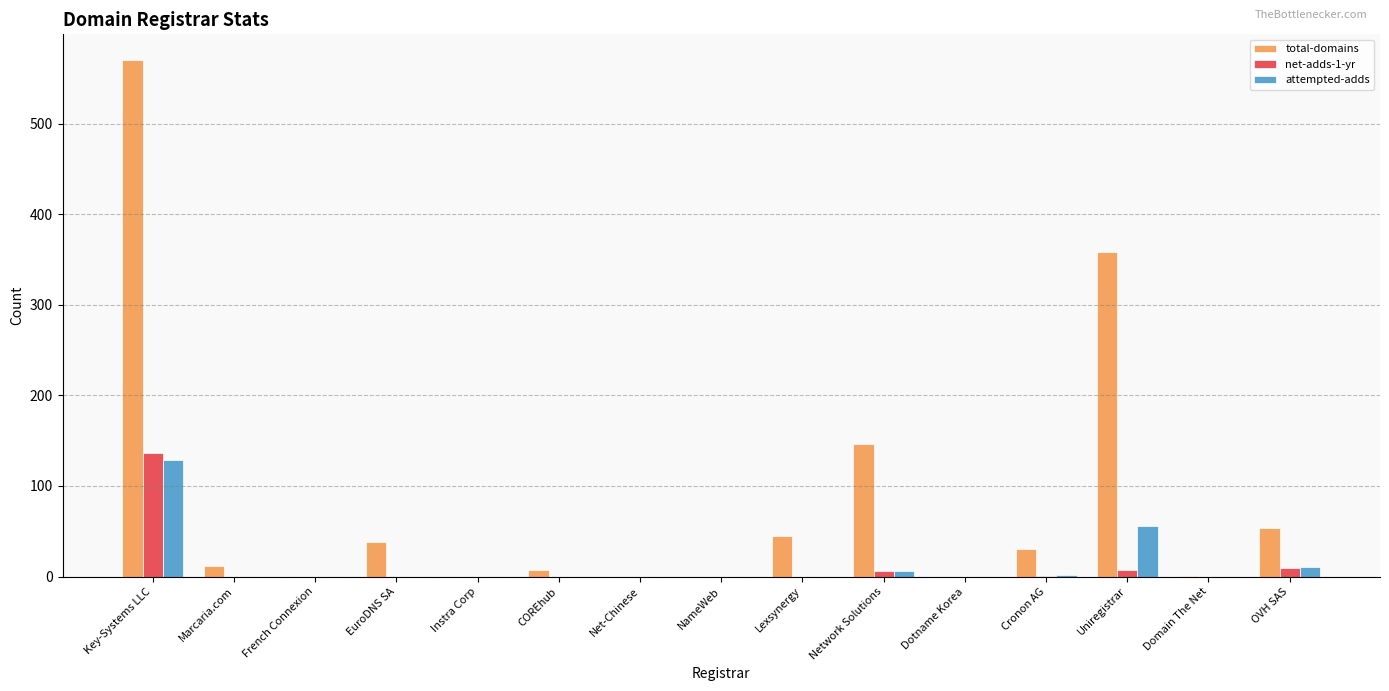

What is the sum of all attempted-adds values?

204